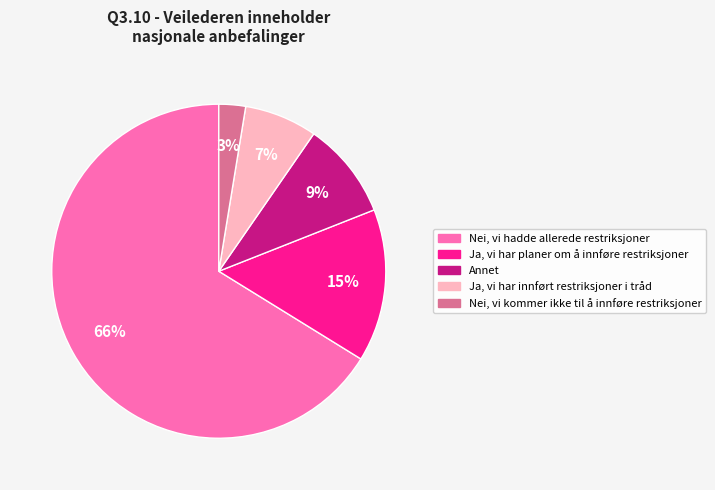

What percentage is the Ja, vi har planer om å innføre restriksjoner slice, to the nearest percent?

15%